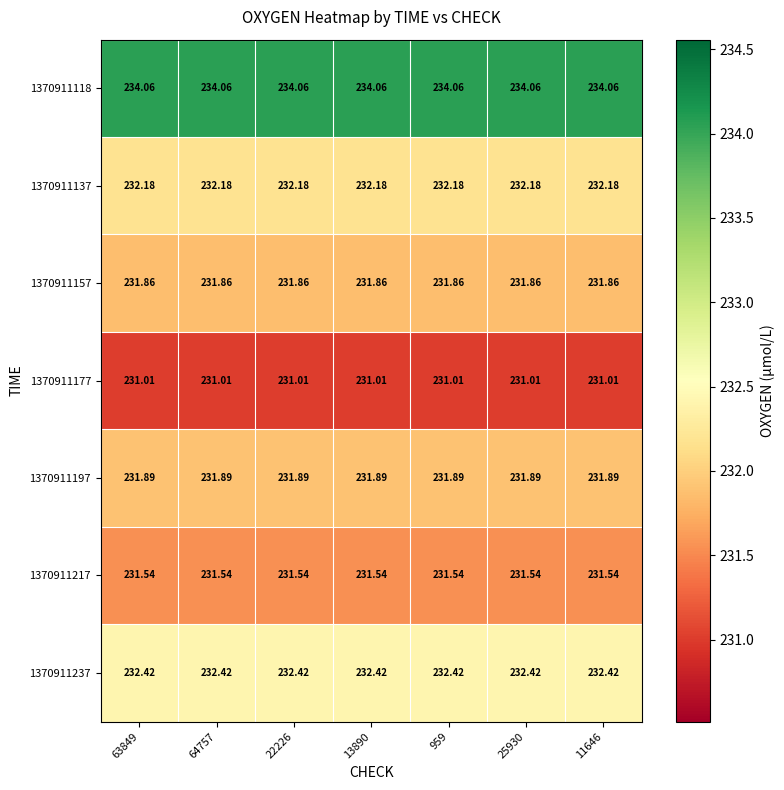

Is the value of 1370911217 at 11646 greater than the value of 1370911118 at 22226?

No